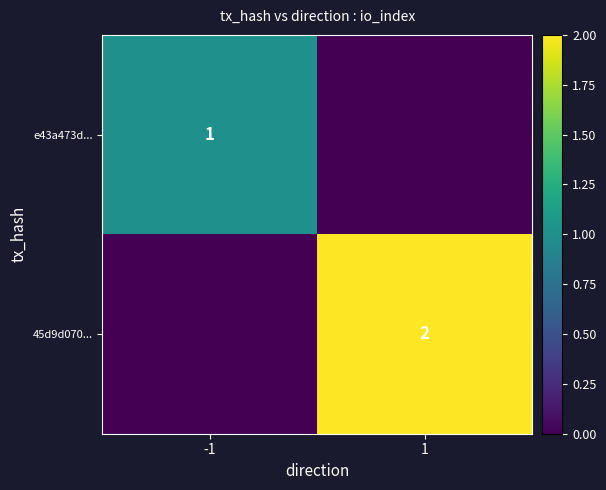

Which has a higher value, -1 or 1?

-1